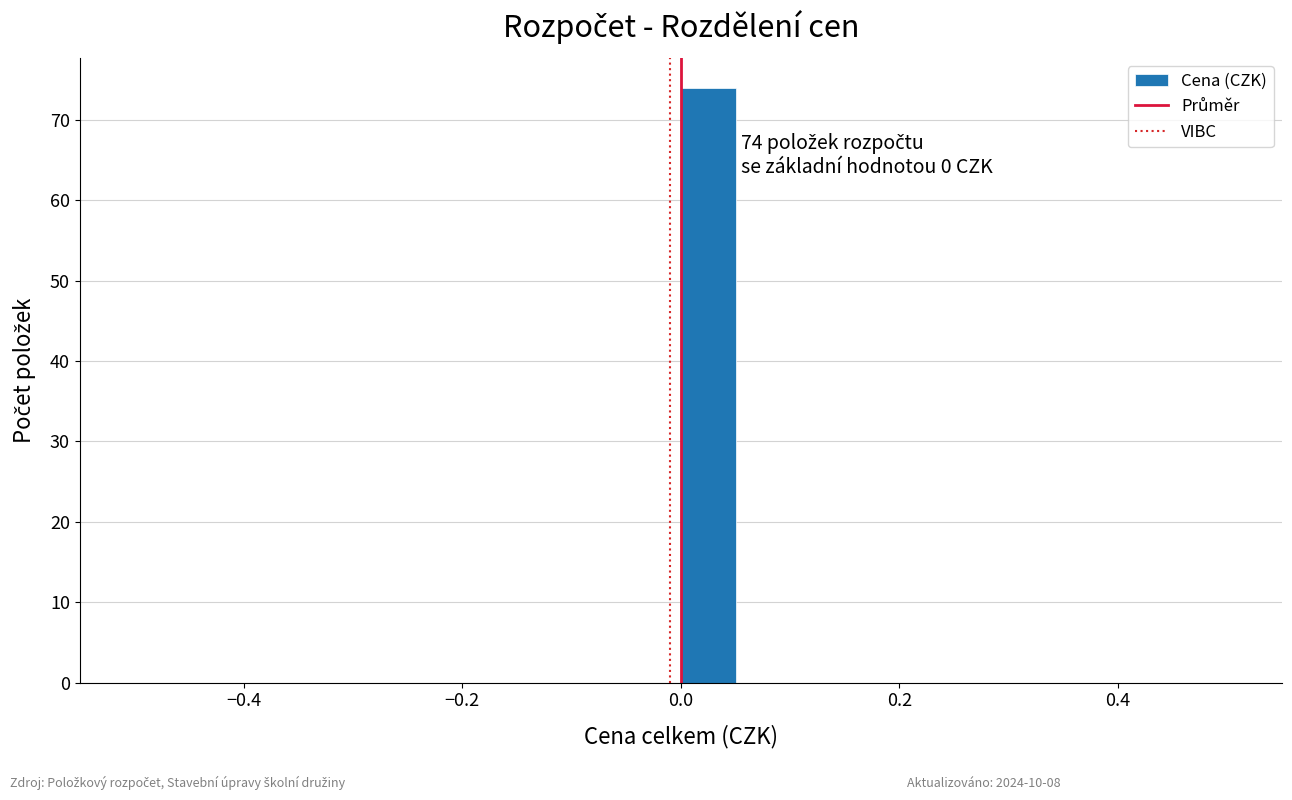

Read against the x-axis, roughly where is the centre of the tallest bar?

0.02